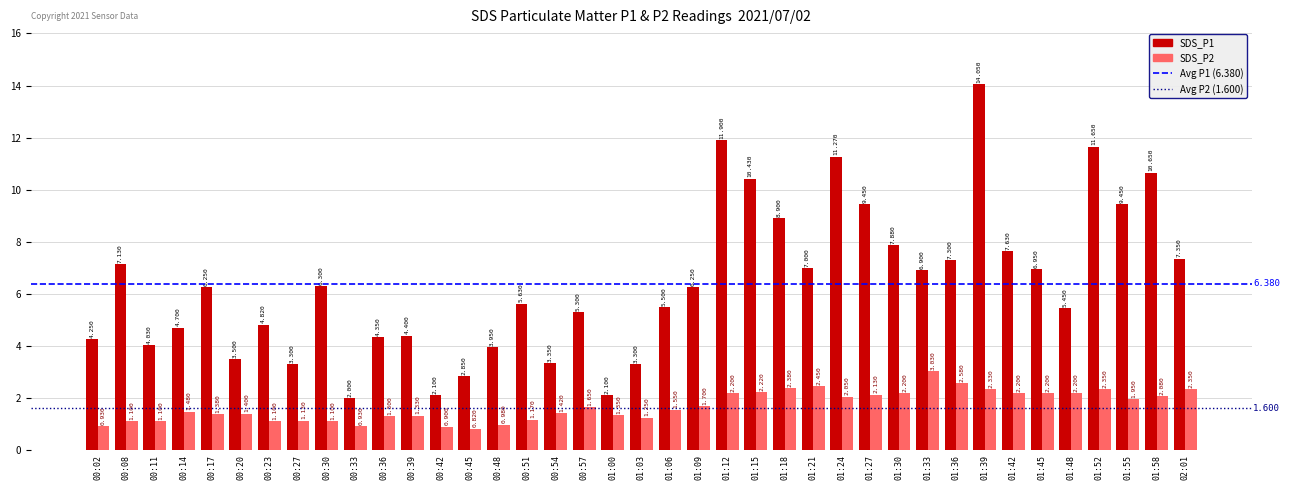

Is the value of SDS_P1 at 01:21 greater than the value of SDS_P2 at 00:27?

Yes